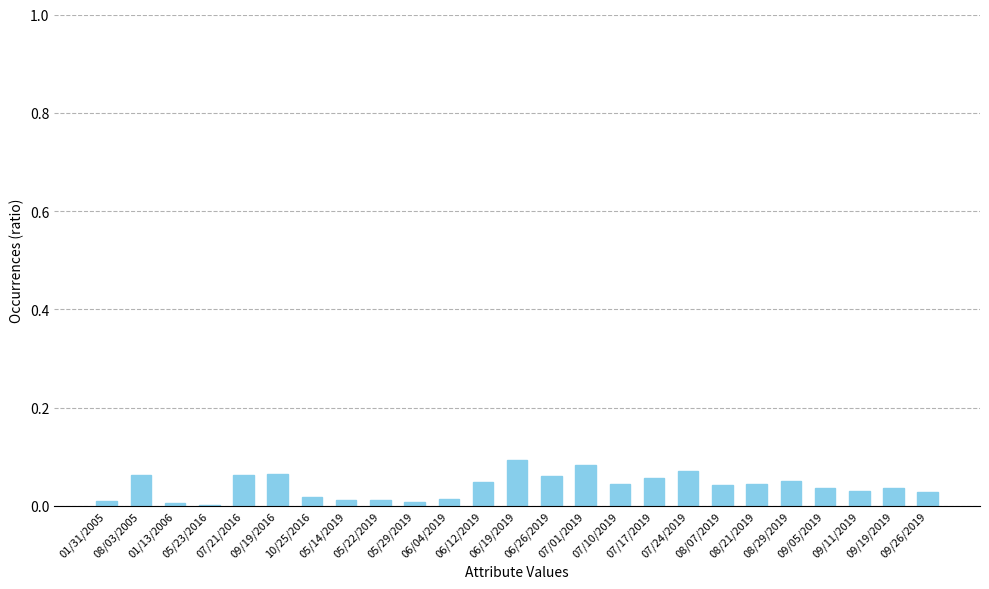

What is the sum of all values?

1.0